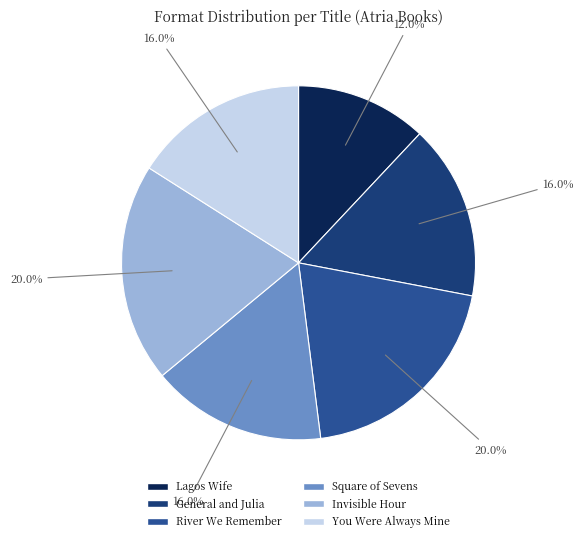

Rank the categories by value from highest to lowest.

River We Remember, Invisible Hour, General and Julia, Square of Sevens, You Were Always Mine, Lagos Wife